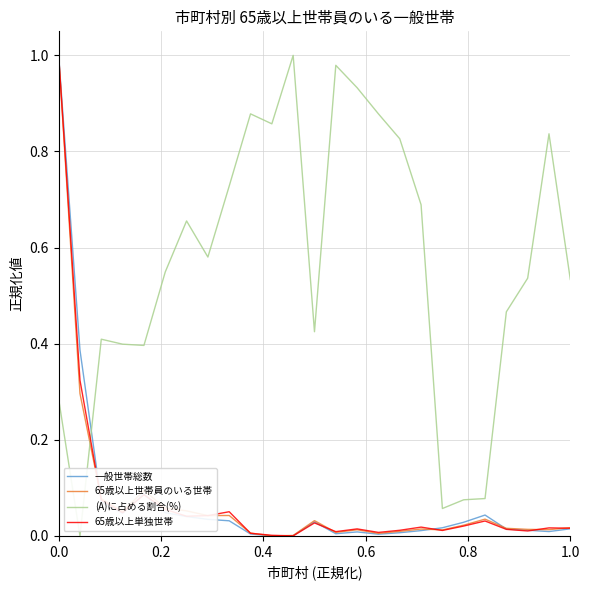

Does the chart have visible grid lines?

Yes